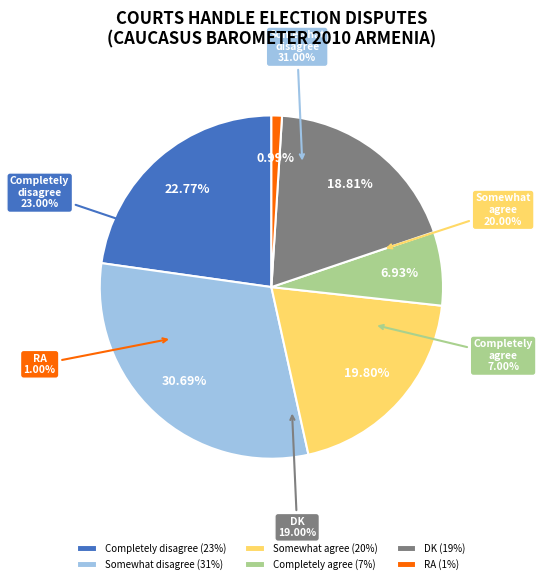

True or false: Somewhat disagree accounts for 31% of the total.

True